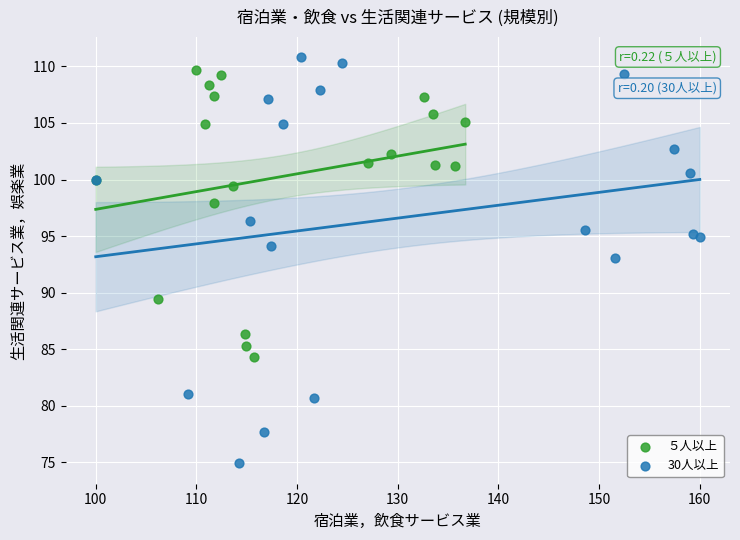

Which series reaches the maximum Y coordinate?

30人以上